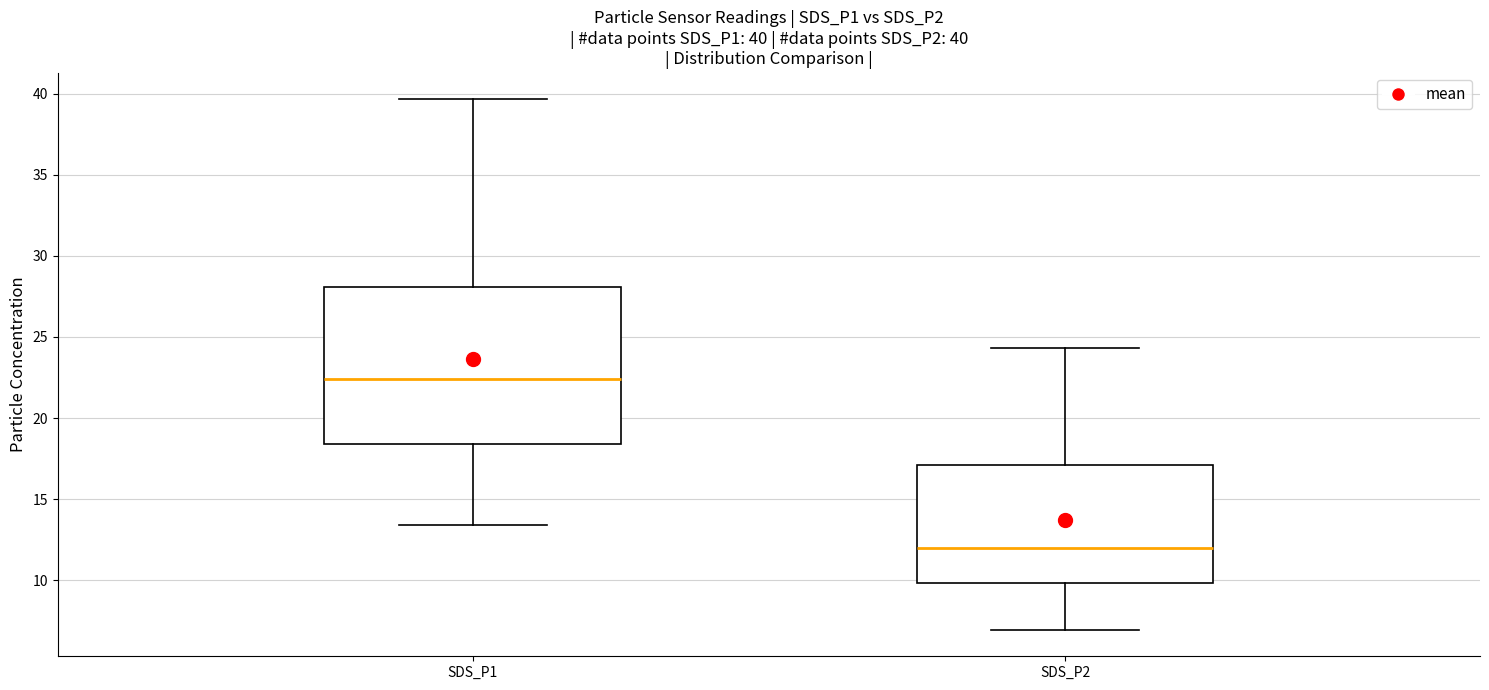

Comparing the boxes themselves (not the whiskers), which one is the tallest?

SDS_P1